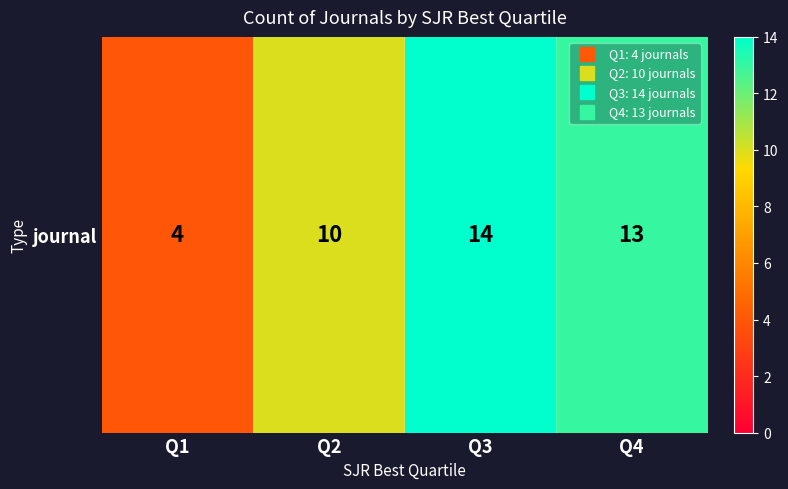

Which label corresponds to the smallest value in the chart?

Q1